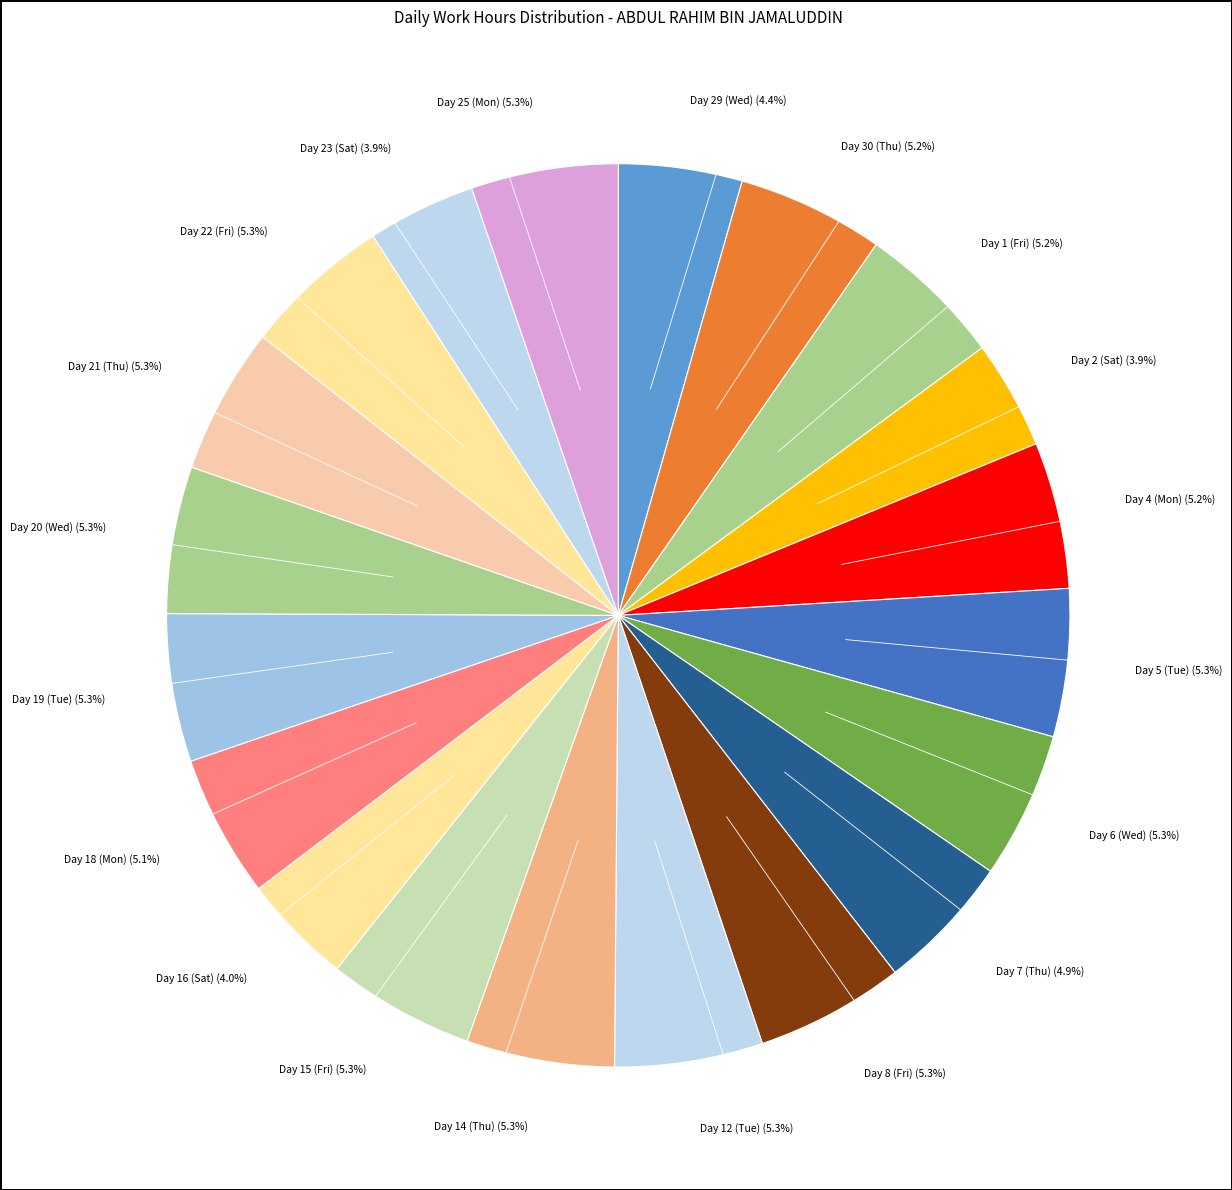

Count the number of slices in the pie.

20